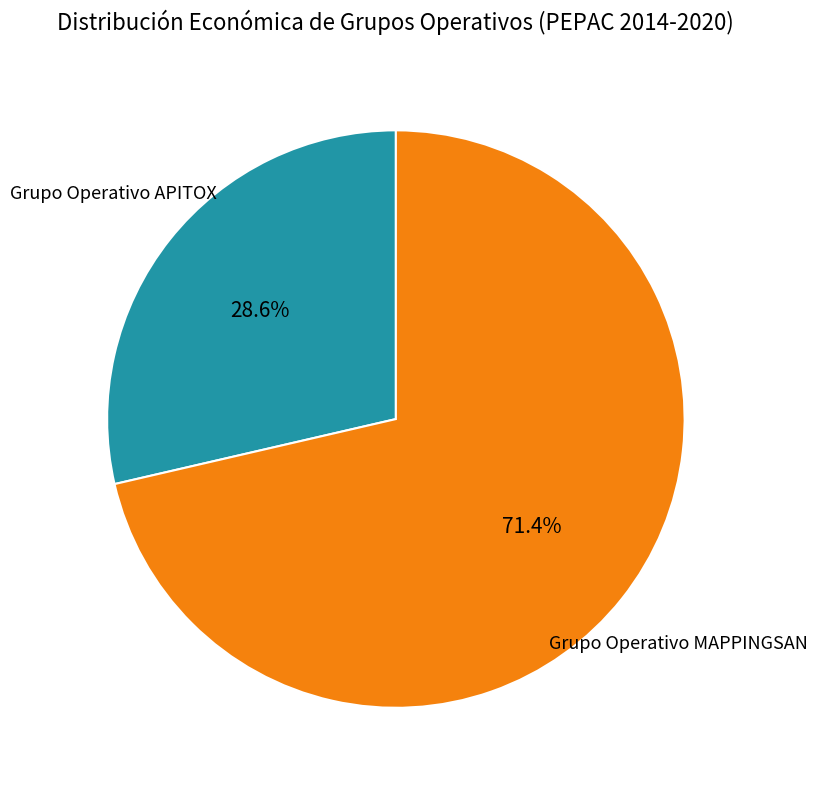

How many slices are in this pie chart?

2